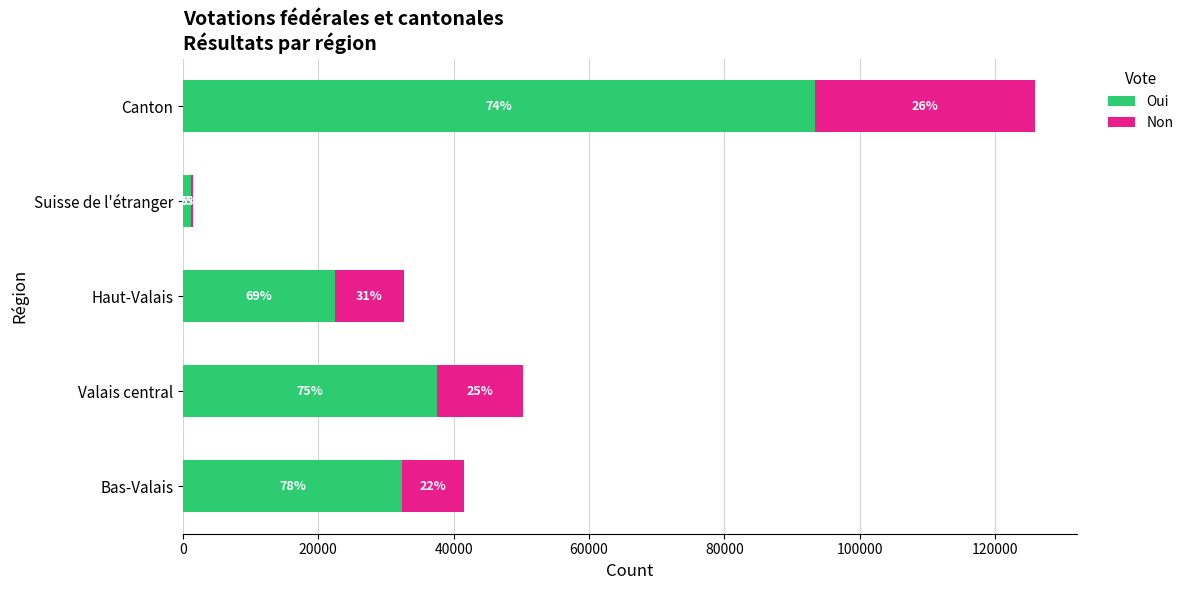

What is the highest value of the Oui series?

93452